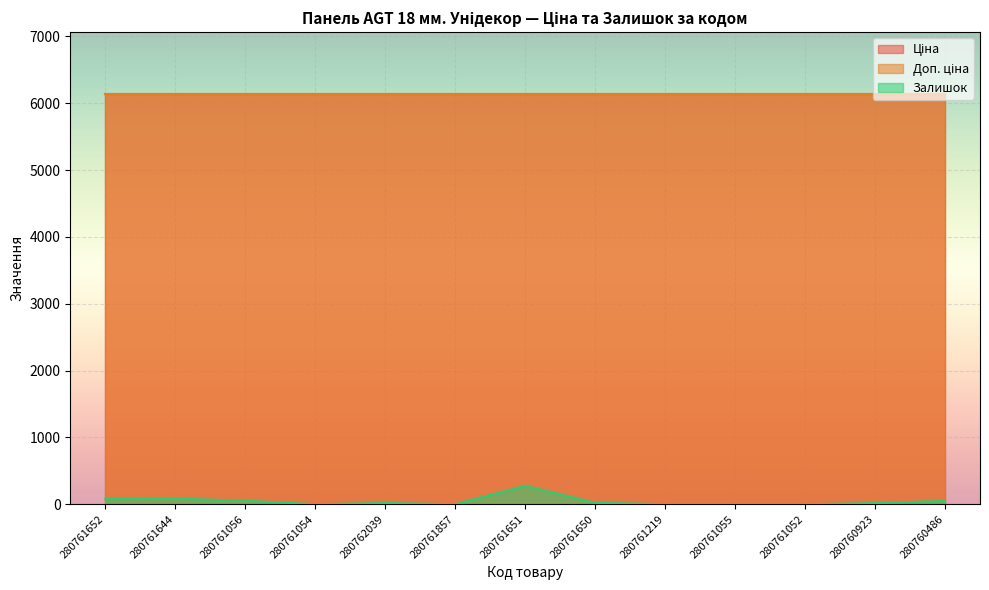

What is the label of the 11th point from the left?

280761052